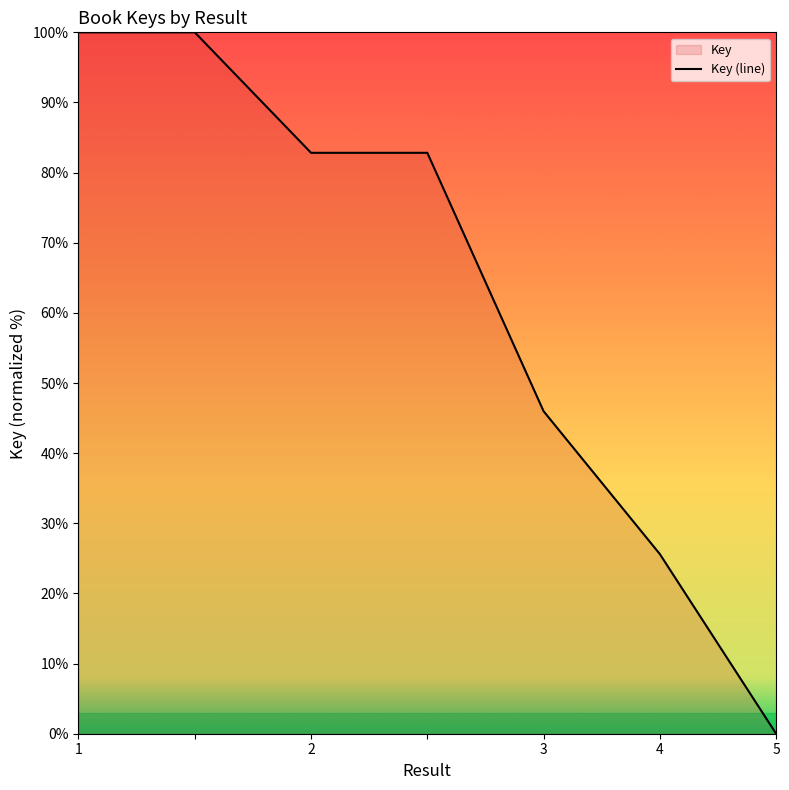

What is the ratio of the value at 5 to the value at 4?

0.0